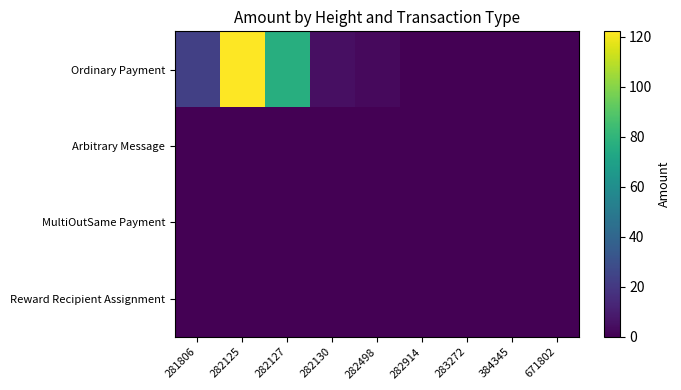

What is the spread (max minus min) of values at 282125?

122.3